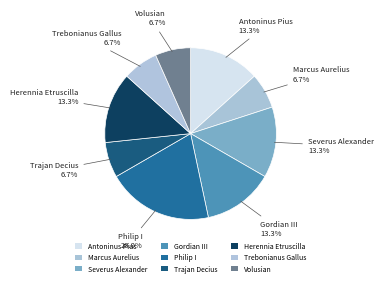

Is the sum of Philip I and Severus Alexander greater than half?

No